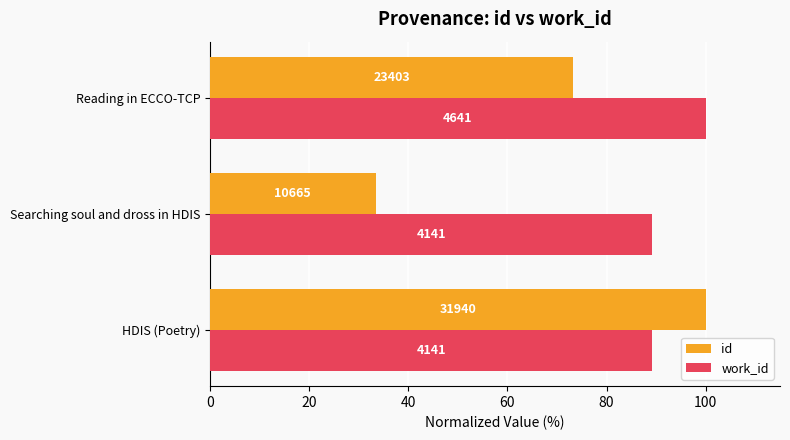

At how many categories does at least one series exceed 34?

3